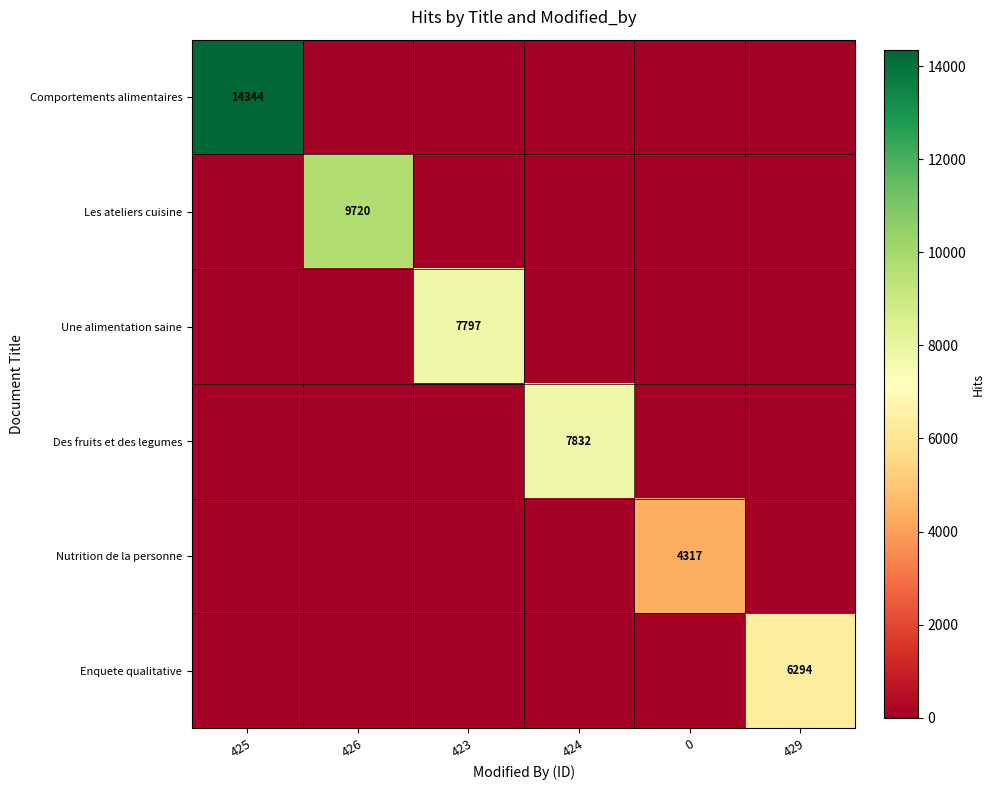

At which category does the chart reach its peak across all series?

425